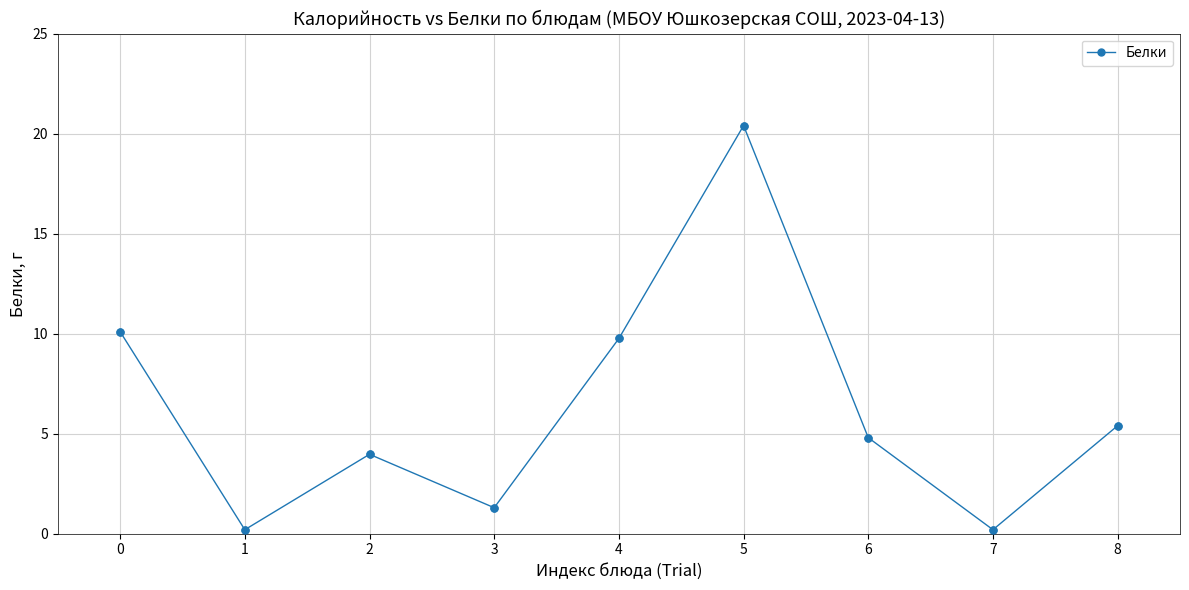

Approximately how many times larger is the value at 4 compared to 3?

7.5